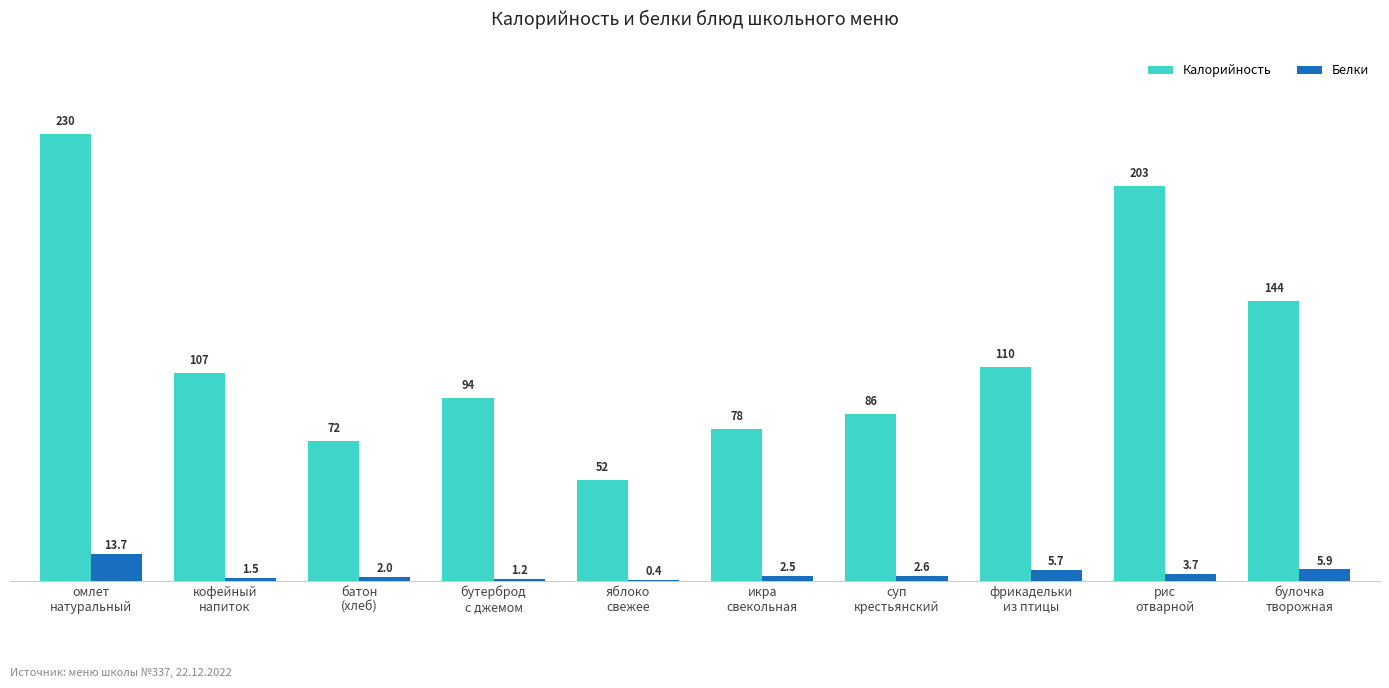

What is the maximum value for Белки?

13.7